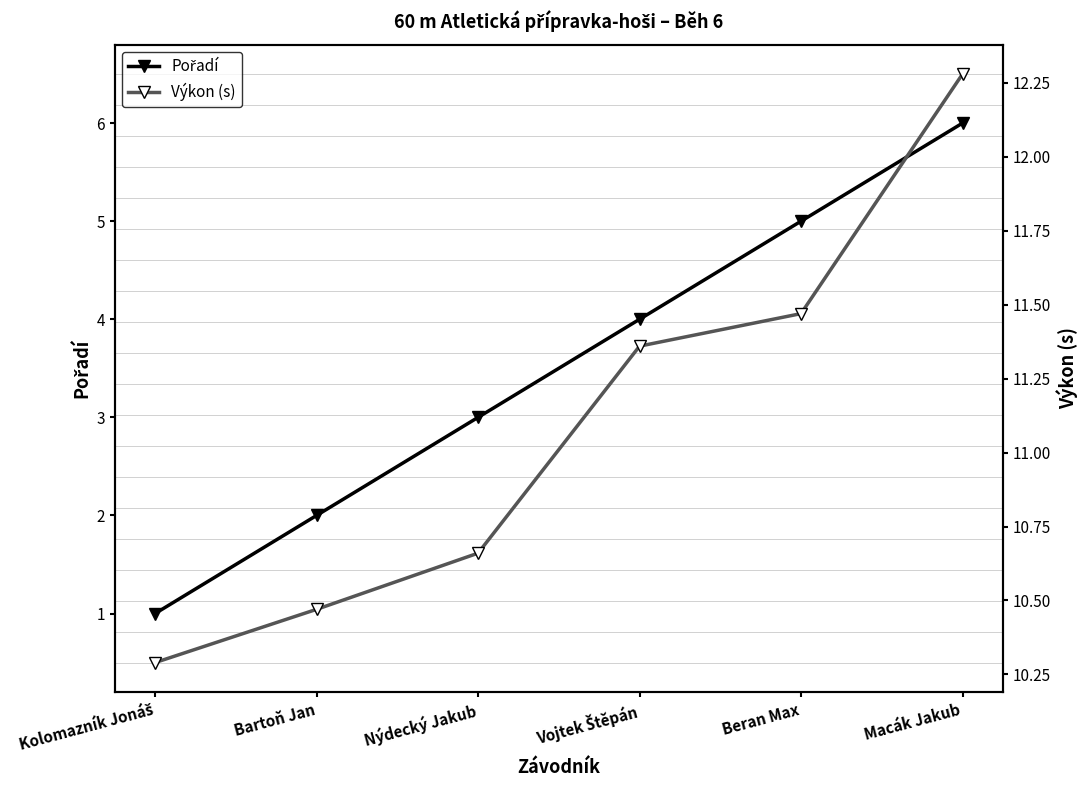

Which series changed the most between Beran Max and Macák Jakub?

Pořadí